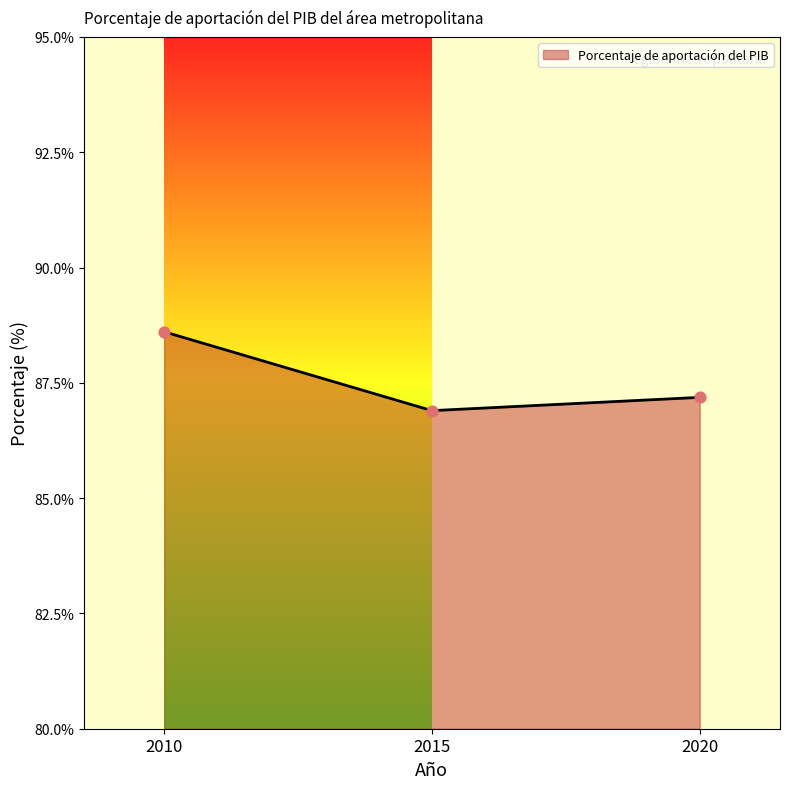

What is the smallest value displayed?

86.9